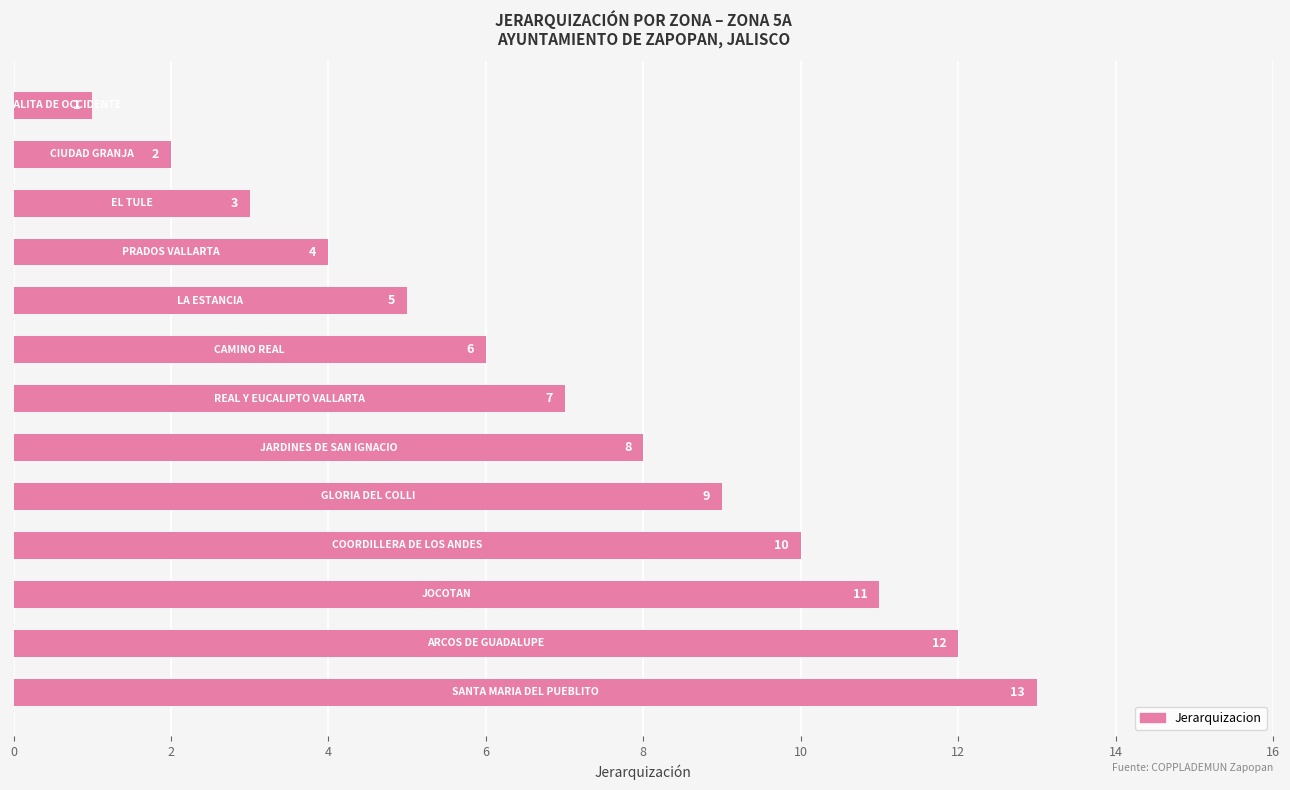

What is the value of the 13th bar from the top?

13